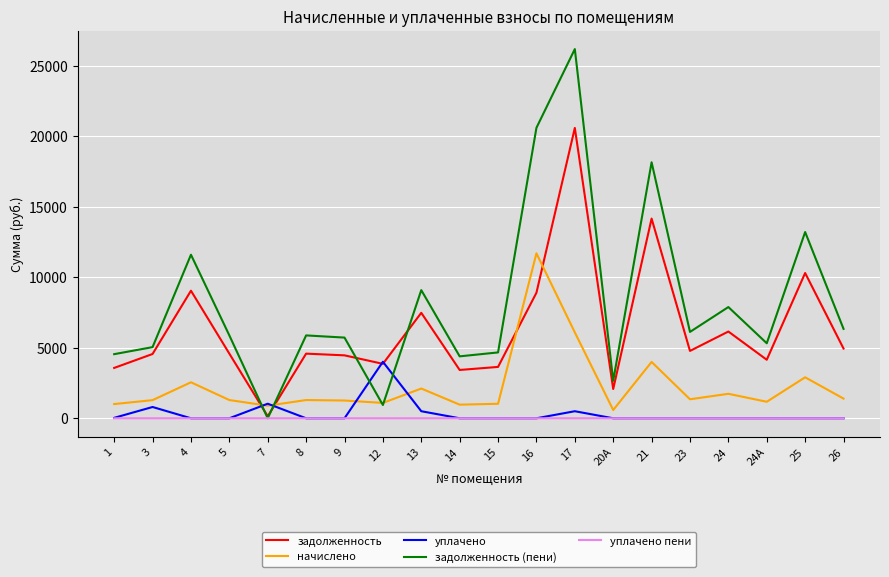

What is the minimum value for задолженность (пени)?

0.1